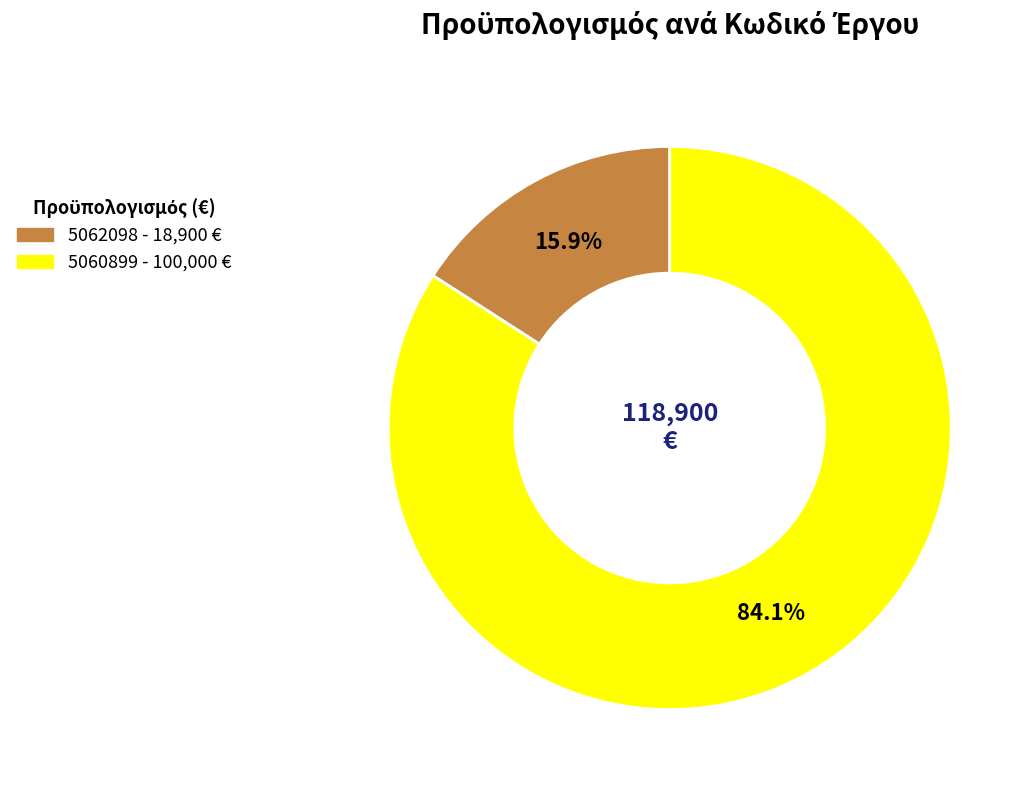

Between 5060899 and 5062098, which is larger?

5060899